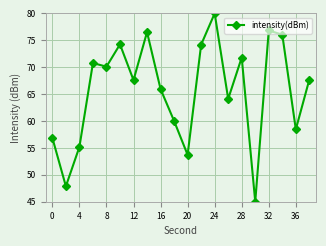

Is this an area chart (filled region under the line)?

No